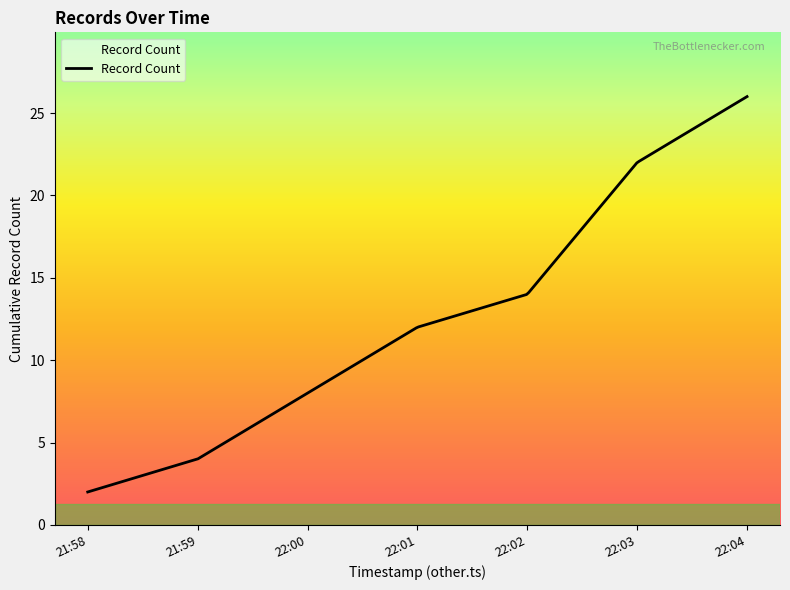

What is the smallest value displayed?

2.0